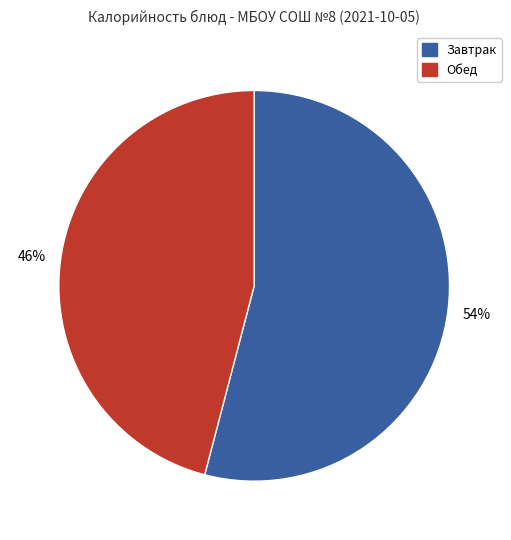

Is it true that Завтрак is 54% of the pie?

True